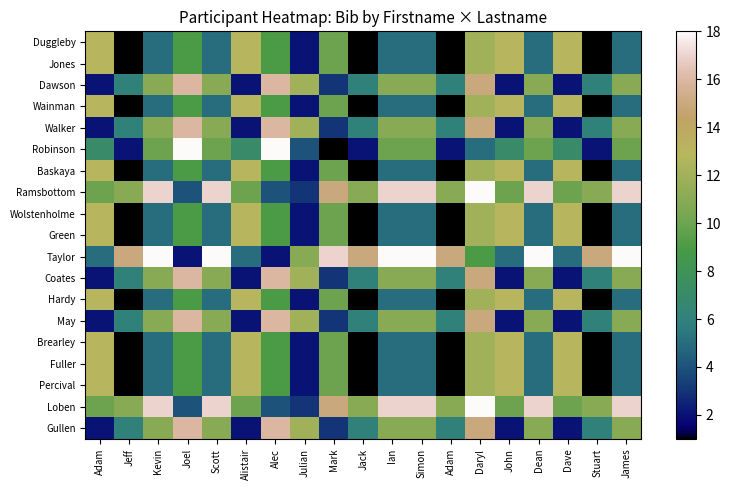

Reading left to right, extract all data points from this chart.

Duggleby: Adam=13	Jeff=1	Kevin=5	Joel=9	Scott=5	Alistair=13	Alec=9	Julian=2	Mark=10	Jack=1	Ian=5	Simon=5	Adam=1	Daryl=12	John=13	Dean=5	Dave=13	Stuart=1	James=5
Jones: Adam=13	Jeff=1	Kevin=5	Joel=9	Scott=5	Alistair=13	Alec=9	Julian=2	Mark=10	Jack=1	Ian=5	Simon=5	Adam=1	Daryl=12	John=13	Dean=5	Dave=13	Stuart=1	James=5
Dawson: Adam=2	Jeff=6	Kevin=11	Joel=16	Scott=11	Alistair=2	Alec=16	Julian=12	Mark=3	Jack=6	Ian=11	Simon=11	Adam=6	Daryl=15	John=2	Dean=11	Dave=2	Stuart=6	James=11
Wainman: Adam=13	Jeff=1	Kevin=5	Joel=9	Scott=5	Alistair=13	Alec=9	Julian=2	Mark=10	Jack=1	Ian=5	Simon=5	Adam=1	Daryl=12	John=13	Dean=5	Dave=13	Stuart=1	James=5
Walker: Adam=2	Jeff=6	Kevin=11	Joel=16	Scott=11	Alistair=2	Alec=16	Julian=12	Mark=3	Jack=6	Ian=11	Simon=11	Adam=6	Daryl=15	John=2	Dean=11	Dave=2	Stuart=6	James=11
Robinson: Adam=7	Jeff=2	Kevin=10	Joel=18	Scott=10	Alistair=7	Alec=18	Julian=4	Mark=1	Jack=2	Ian=10	Simon=10	Adam=2	Daryl=5	John=7	Dean=10	Dave=7	Stuart=2	James=10
Baskaya: Adam=13	Jeff=1	Kevin=5	Joel=9	Scott=5	Alistair=13	Alec=9	Julian=2	Mark=10	Jack=1	Ian=5	Simon=5	Adam=1	Daryl=12	John=13	Dean=5	Dave=13	Stuart=1	James=5
Ramsbottom: Adam=10	Jeff=11	Kevin=17	Joel=4	Scott=17	Alistair=10	Alec=4	Julian=3	Mark=15	Jack=11	Ian=17	Simon=17	Adam=11	Daryl=18	John=10	Dean=17	Dave=10	Stuart=11	James=17
Wolstenholme: Adam=13	Jeff=1	Kevin=5	Joel=9	Scott=5	Alistair=13	Alec=9	Julian=2	Mark=10	Jack=1	Ian=5	Simon=5	Adam=1	Daryl=12	John=13	Dean=5	Dave=13	Stuart=1	James=5
Green: Adam=13	Jeff=1	Kevin=5	Joel=9	Scott=5	Alistair=13	Alec=9	Julian=2	Mark=10	Jack=1	Ian=5	Simon=5	Adam=1	Daryl=12	John=13	Dean=5	Dave=13	Stuart=1	James=5
Taylor: Adam=5	Jeff=15	Kevin=18	Joel=2	Scott=18	Alistair=5	Alec=2	Julian=11	Mark=17	Jack=15	Ian=18	Simon=18	Adam=15	Daryl=9	John=5	Dean=18	Dave=5	Stuart=15	James=18
Coates: Adam=2	Jeff=6	Kevin=11	Joel=16	Scott=11	Alistair=2	Alec=16	Julian=12	Mark=3	Jack=6	Ian=11	Simon=11	Adam=6	Daryl=15	John=2	Dean=11	Dave=2	Stuart=6	James=11
Hardy: Adam=13	Jeff=1	Kevin=5	Joel=9	Scott=5	Alistair=13	Alec=9	Julian=2	Mark=10	Jack=1	Ian=5	Simon=5	Adam=1	Daryl=12	John=13	Dean=5	Dave=13	Stuart=1	James=5
May: Adam=2	Jeff=6	Kevin=11	Joel=16	Scott=11	Alistair=2	Alec=16	Julian=12	Mark=3	Jack=6	Ian=11	Simon=11	Adam=6	Daryl=15	John=2	Dean=11	Dave=2	Stuart=6	James=11
Brearley: Adam=13	Jeff=1	Kevin=5	Joel=9	Scott=5	Alistair=13	Alec=9	Julian=2	Mark=10	Jack=1	Ian=5	Simon=5	Adam=1	Daryl=12	John=13	Dean=5	Dave=13	Stuart=1	James=5
Fuller: Adam=13	Jeff=1	Kevin=5	Joel=9	Scott=5	Alistair=13	Alec=9	Julian=2	Mark=10	Jack=1	Ian=5	Simon=5	Adam=1	Daryl=12	John=13	Dean=5	Dave=13	Stuart=1	James=5
Percival: Adam=13	Jeff=1	Kevin=5	Joel=9	Scott=5	Alistair=13	Alec=9	Julian=2	Mark=10	Jack=1	Ian=5	Simon=5	Adam=1	Daryl=12	John=13	Dean=5	Dave=13	Stuart=1	James=5
Loben: Adam=10	Jeff=11	Kevin=17	Joel=4	Scott=17	Alistair=10	Alec=4	Julian=3	Mark=15	Jack=11	Ian=17	Simon=17	Adam=11	Daryl=18	John=10	Dean=17	Dave=10	Stuart=11	James=17
Gullen: Adam=2	Jeff=6	Kevin=11	Joel=16	Scott=11	Alistair=2	Alec=16	Julian=12	Mark=3	Jack=6	Ian=11	Simon=11	Adam=6	Daryl=15	John=2	Dean=11	Dave=2	Stuart=6	James=11